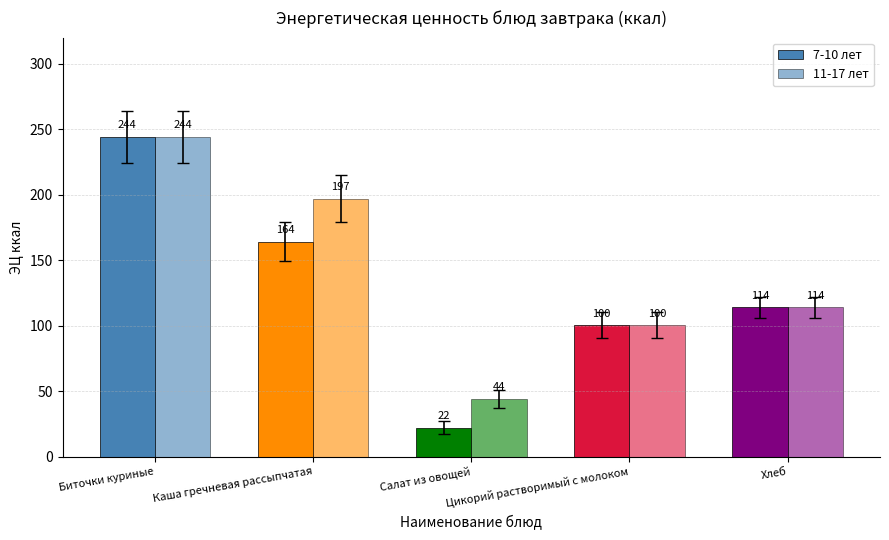

How many data points in 7-10 лет are less than 114?

2